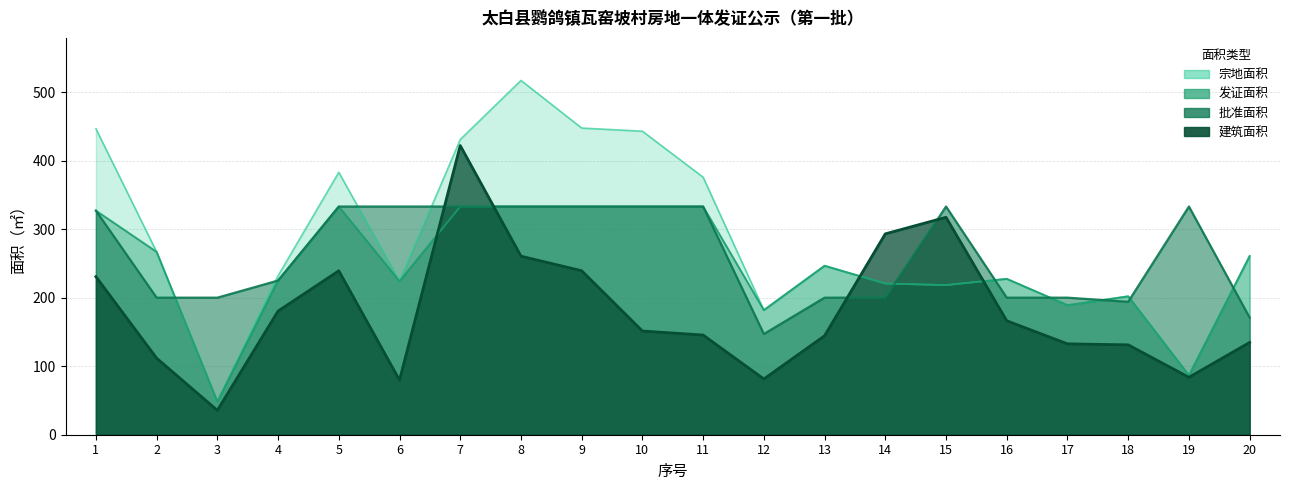

Reading left to right, list all the values displayed in this chart.

宗地面积: 1=446.6	2=266.8	3=48.3	4=232.0	5=382.9	6=224.0	7=430.8	8=517.0	9=447.5	10=442.9	11=375.8	12=181.8	13=246.6	14=220.6	15=218.3	16=227.5	17=189.1	18=202.0	19=86.6	20=260.7
发证面积: 1=327.0	2=266.8	3=48.3	4=225.0	5=333.0	6=224.0	7=333.0	8=333.0	9=333.0	10=333.0	11=333.0	12=181.8	13=246.6	14=220.6	15=218.3	16=227.5	17=189.1	18=202.0	19=86.6	20=260.7
批准面积: 1=327.0	2=200.0	3=200.0	4=225.0	5=333.0	6=333.0	7=333.0	8=333.0	9=333.0	10=333.0	11=333.0	12=147.0	13=200.0	14=200.0	15=333.0	16=200.0	17=200.0	18=194.0	19=333.0	20=171.0
建筑面积: 1=230.7	2=111.7	3=35.5	4=180.4	5=239.2	6=79.6	7=422.0	8=260.6	9=239.3	10=151.3	11=145.5	12=81.3	13=144.4	14=293.1	15=317.3	16=166.3	17=132.6	18=131.2	19=83.8	20=134.7